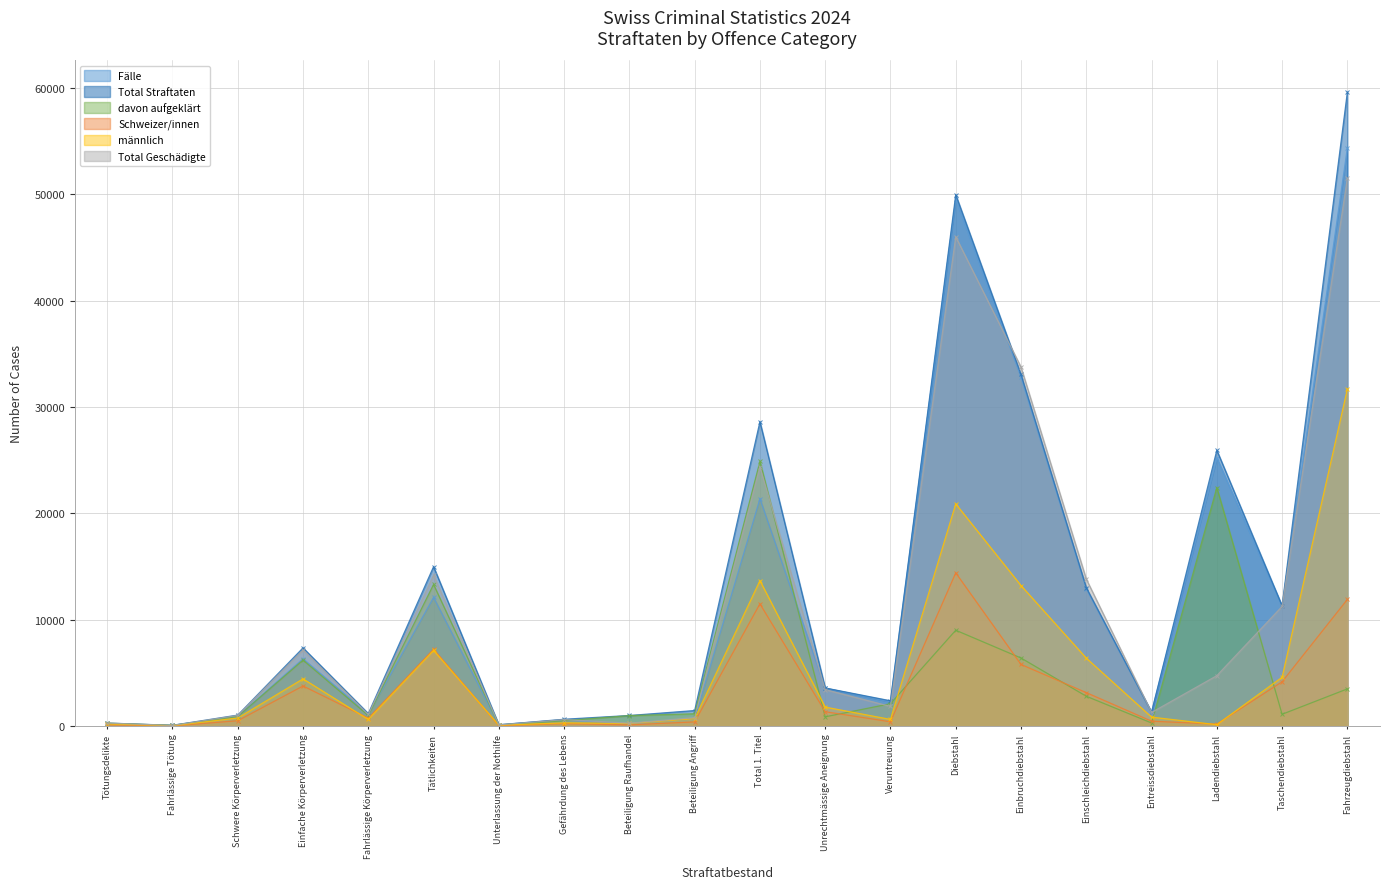

Where do Fälle and männlich first cross each other?

Gefährdung des Lebens and Beteiligung Raufhandel